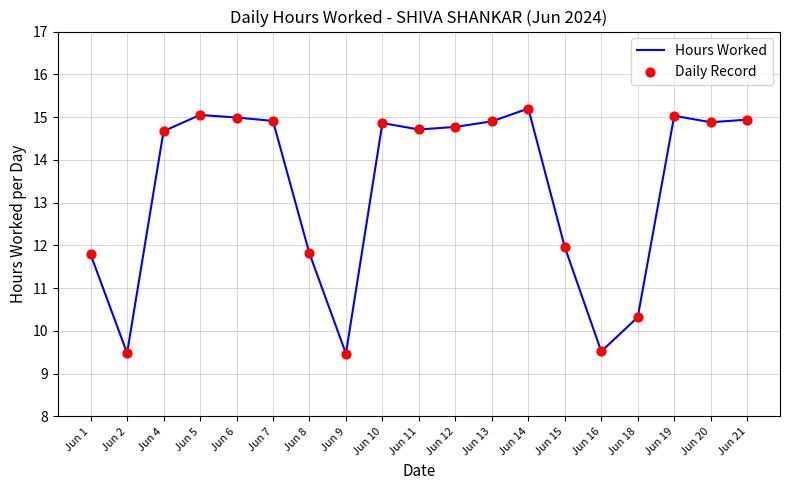

What is the smallest value displayed?

9.5